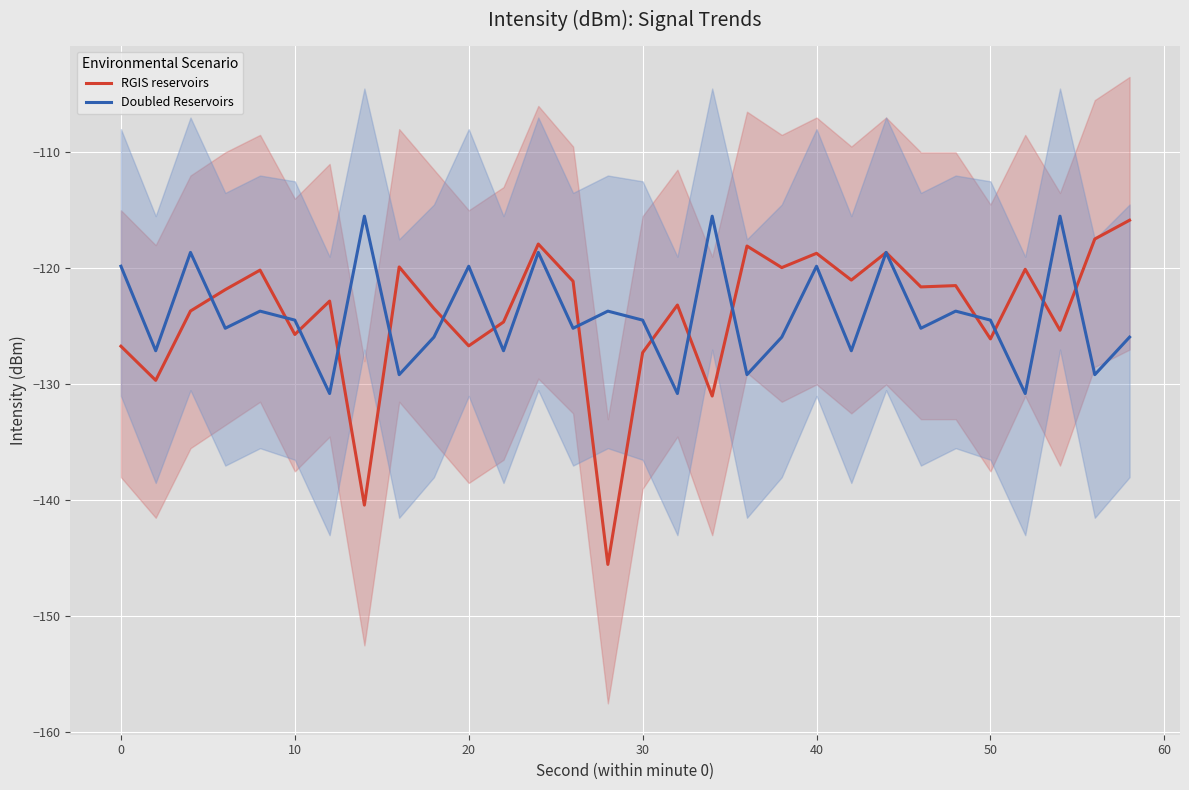

What are all the series names shown in the legend?

RGIS reservoirs, Doubled Reservoirs